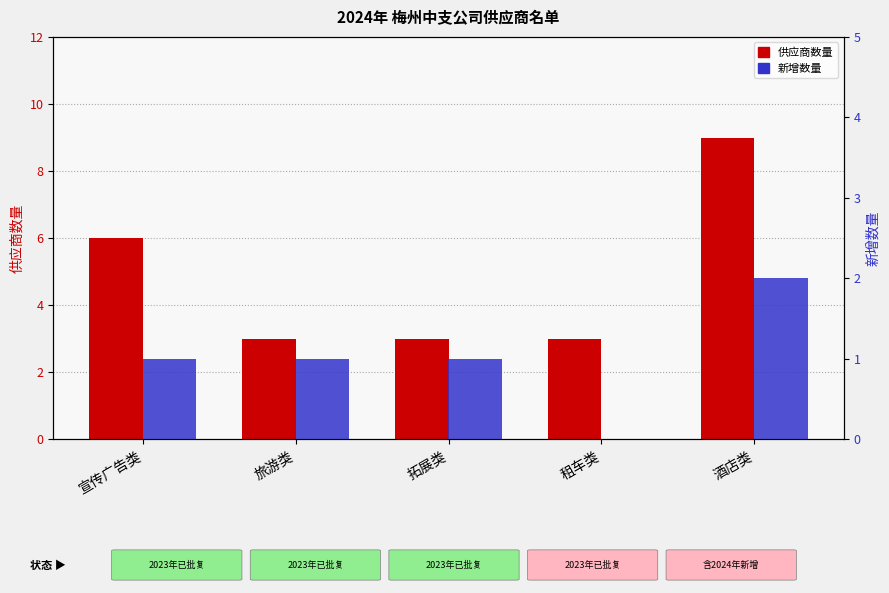

Reading right to left, list all the values displayed in this chart.

供应商数量: 酒店类=9	租车类=3	拓展类=3	旅游类=3	宣传广告类=6
新增数量: 酒店类=2	租车类=0	拓展类=1	旅游类=1	宣传广告类=1